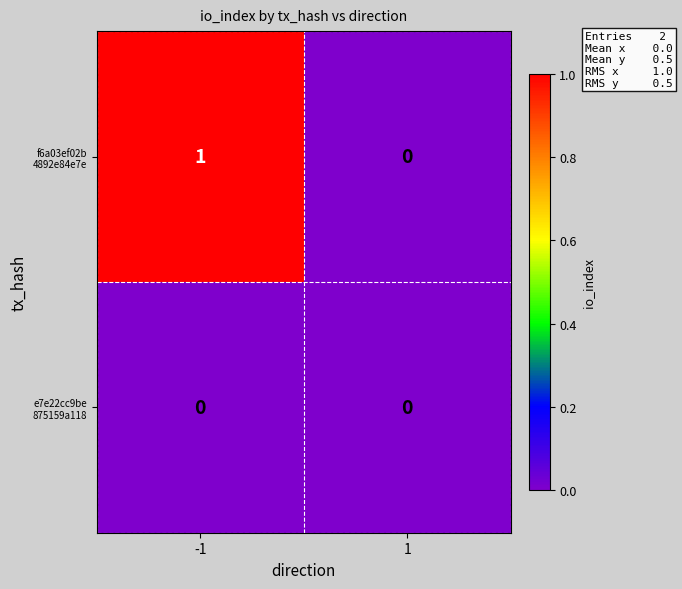

How many data points does each series have?

2